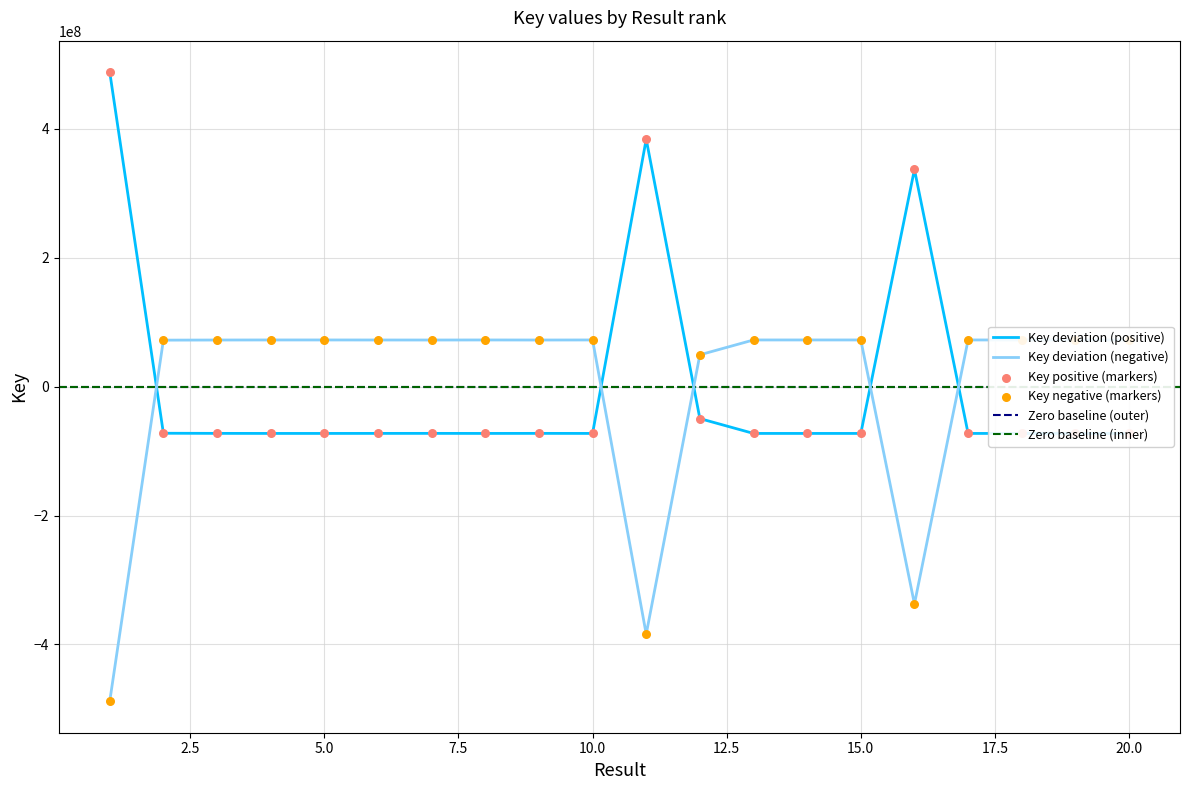

After their last crossing, which series has the higher values: Key deviation (negative) or Key deviation (positive)?

Key deviation (negative)